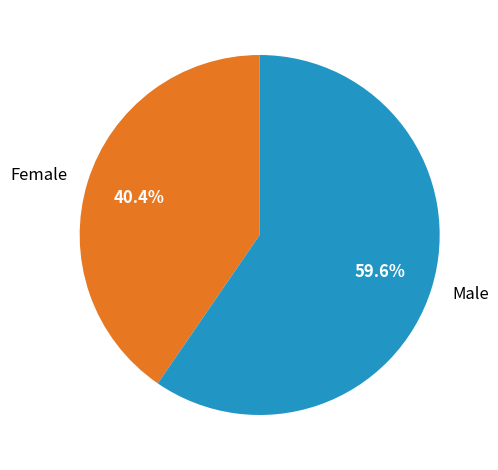

True or false: Male accounts for 60% of the total.

True